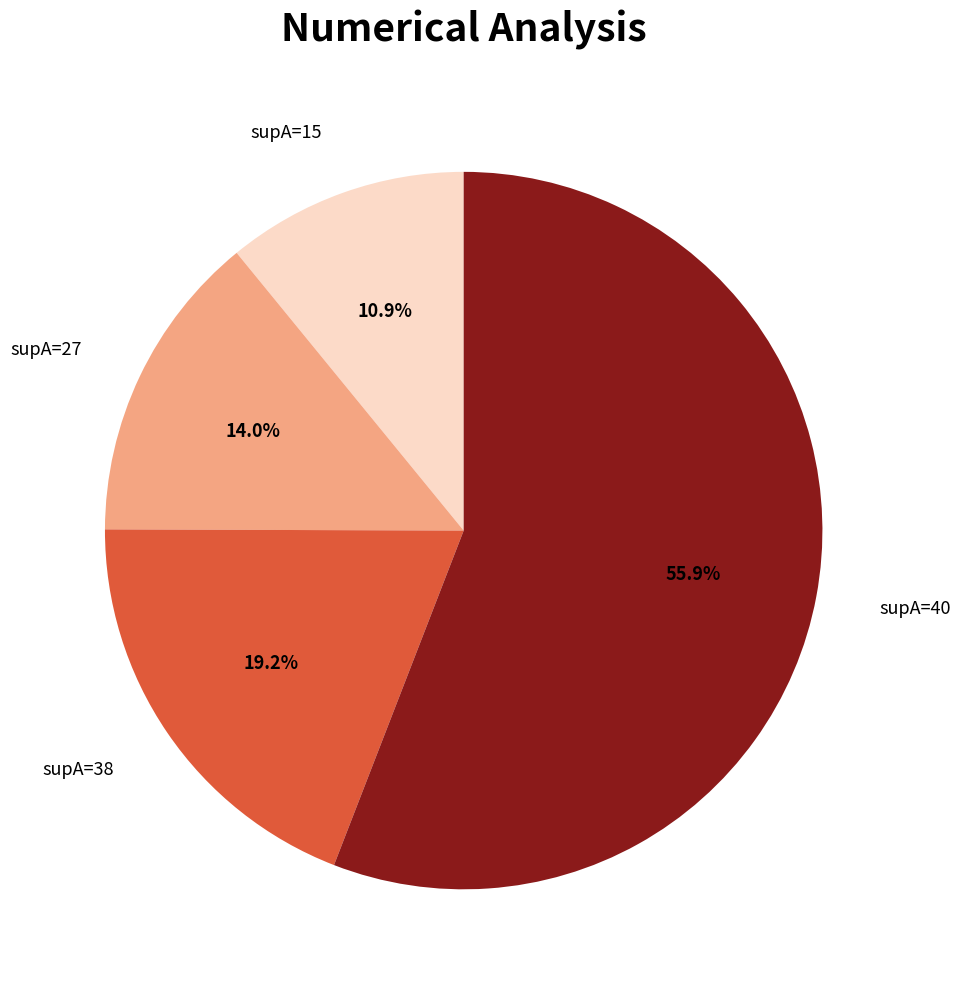

To the nearest percent, what portion does supA=27 represent?

14%